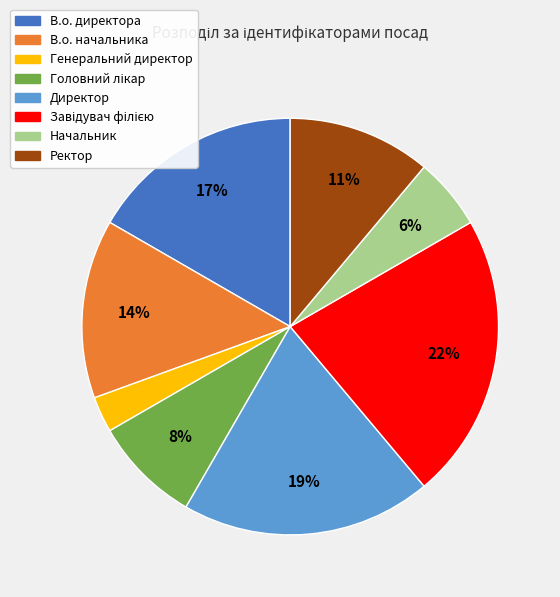

The Ректор slice represents 6% of the pie. True or false?

False